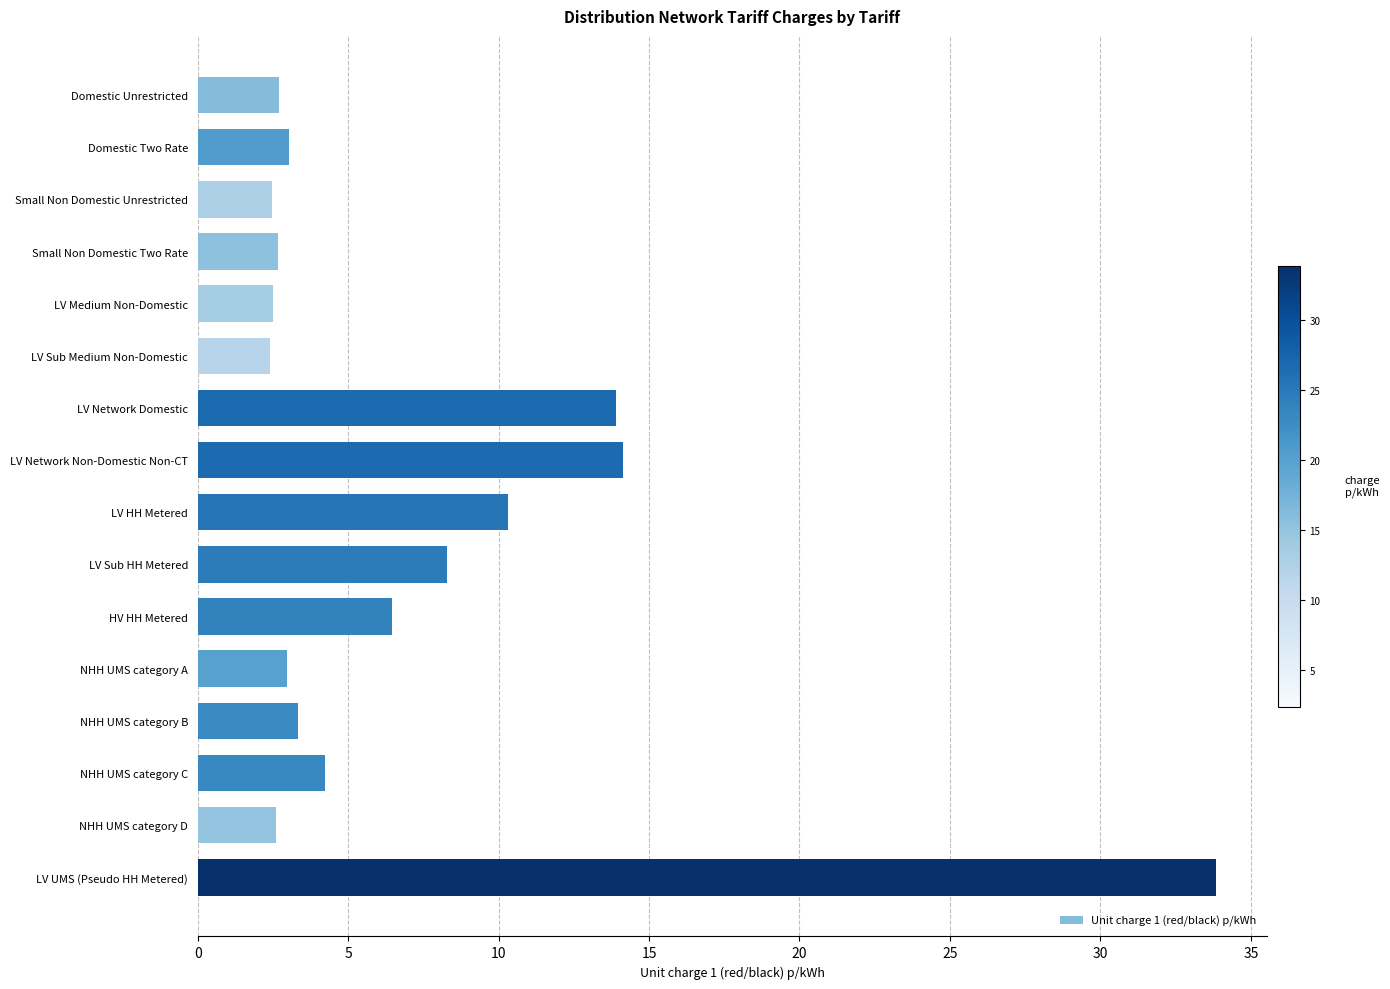

How many categories are shown in the chart?

16